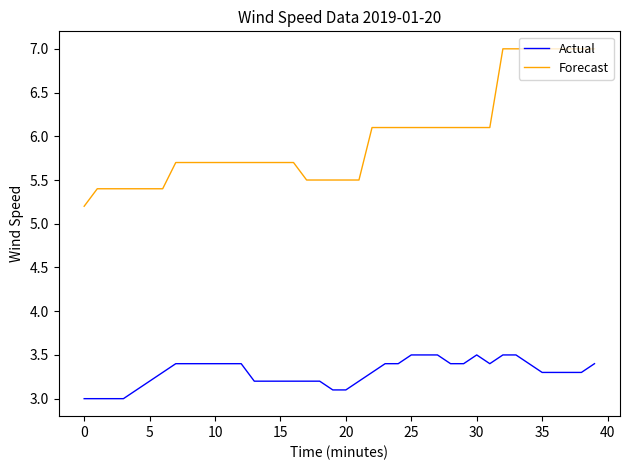

Which series has the largest range (max minus min)?

Forecast